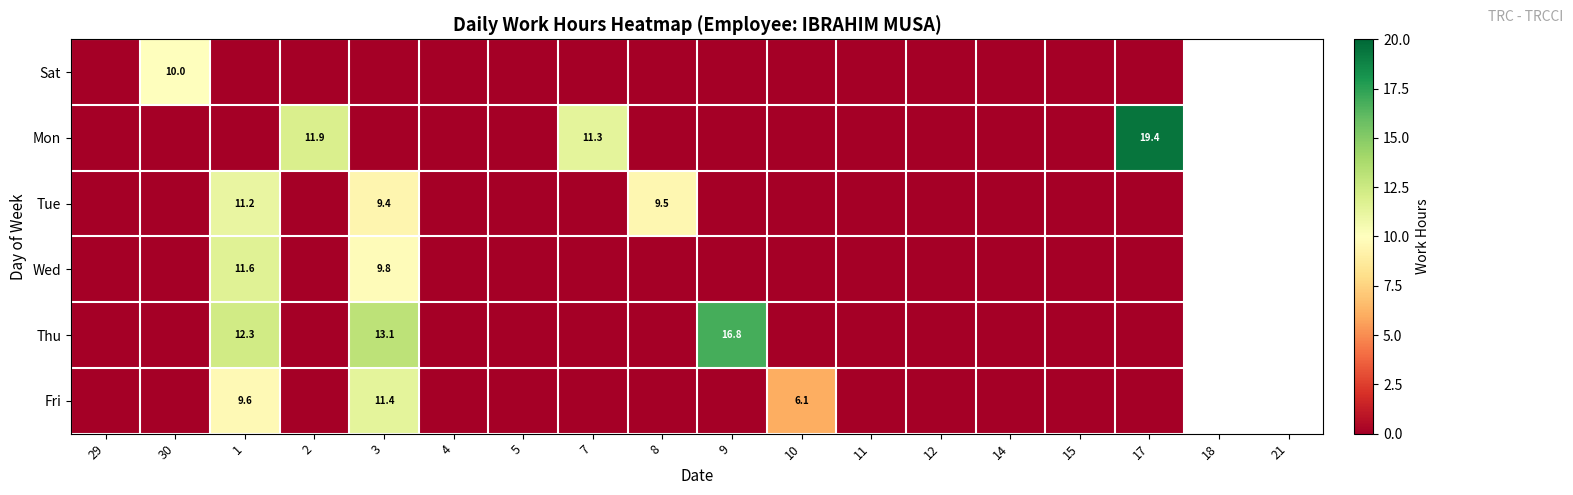

At which category does the chart reach its minimum across all series?

29